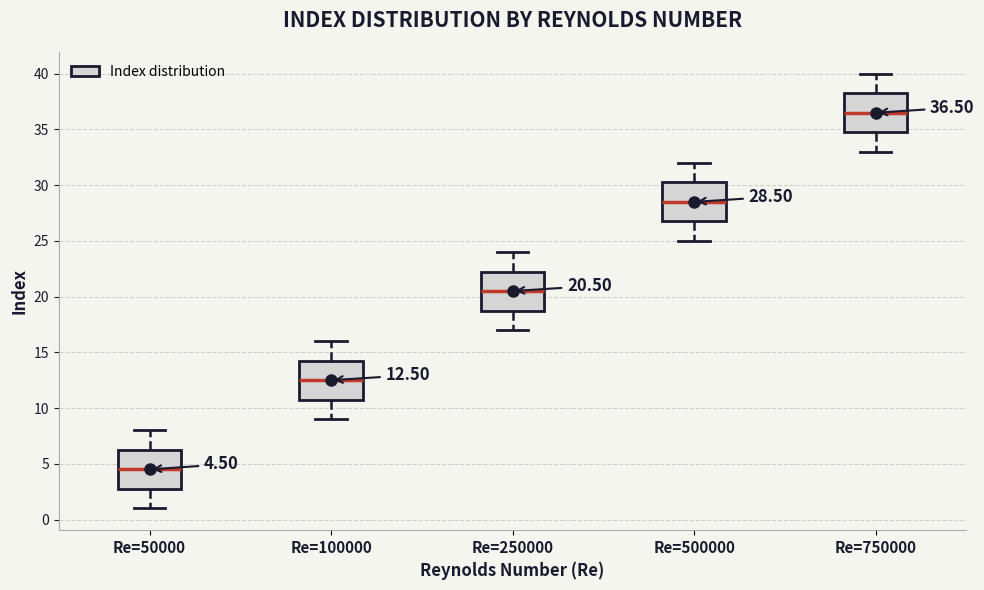

Which box's median line is the highest?

Re=750000